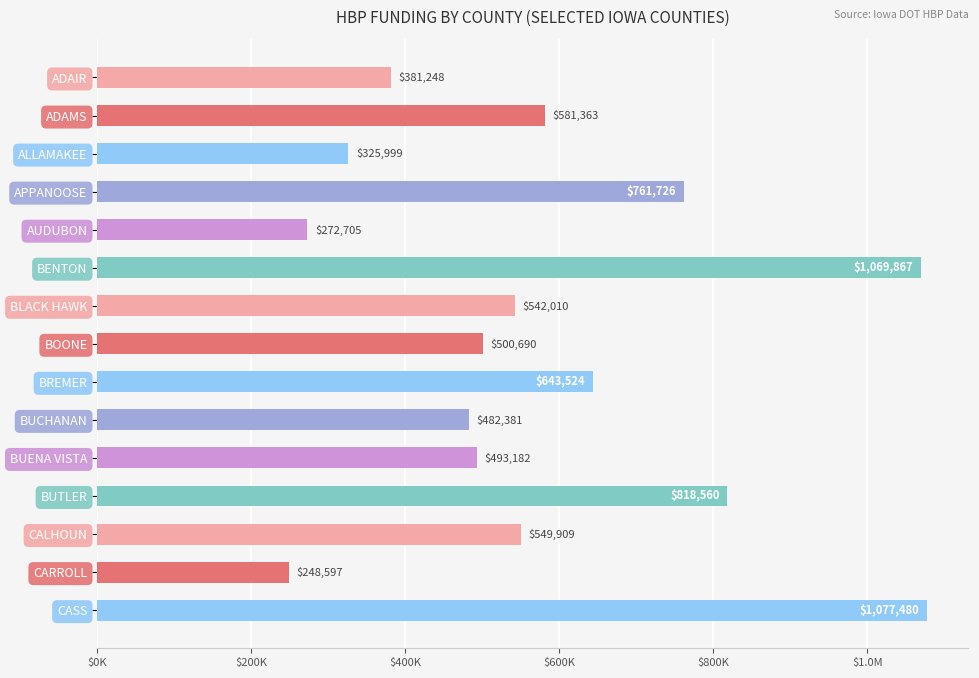

Where is the data nearest to the value 663038?

BREMER